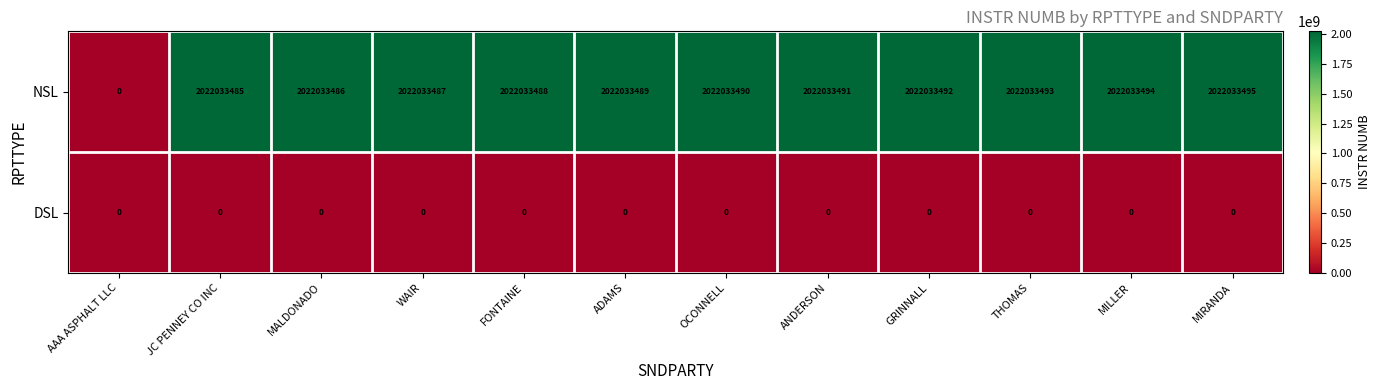

What is the approximate value of NSL at ADAMS, to the nearest 100?

2022033500